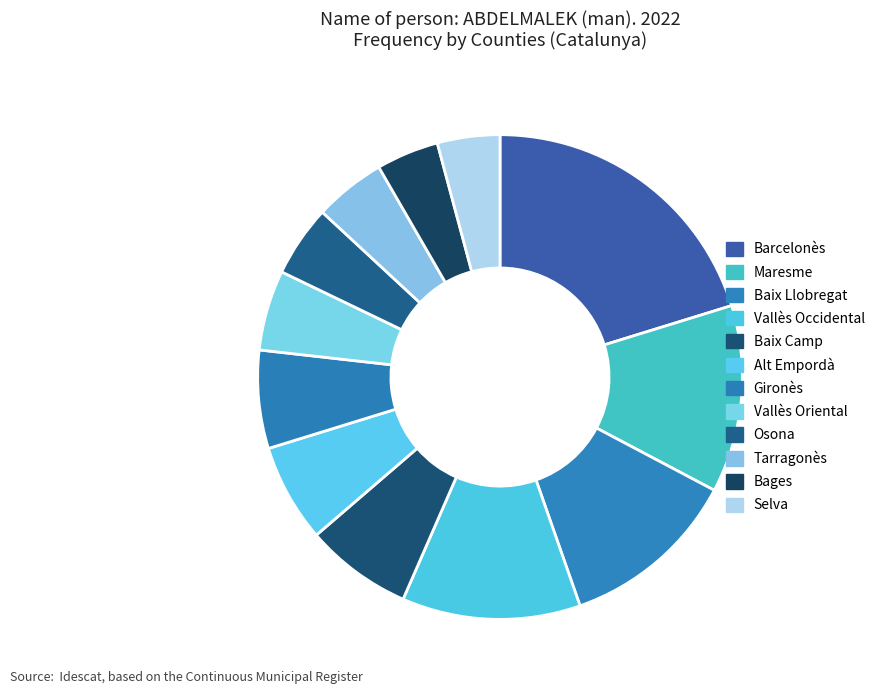

Count the number of slices in the pie.

12